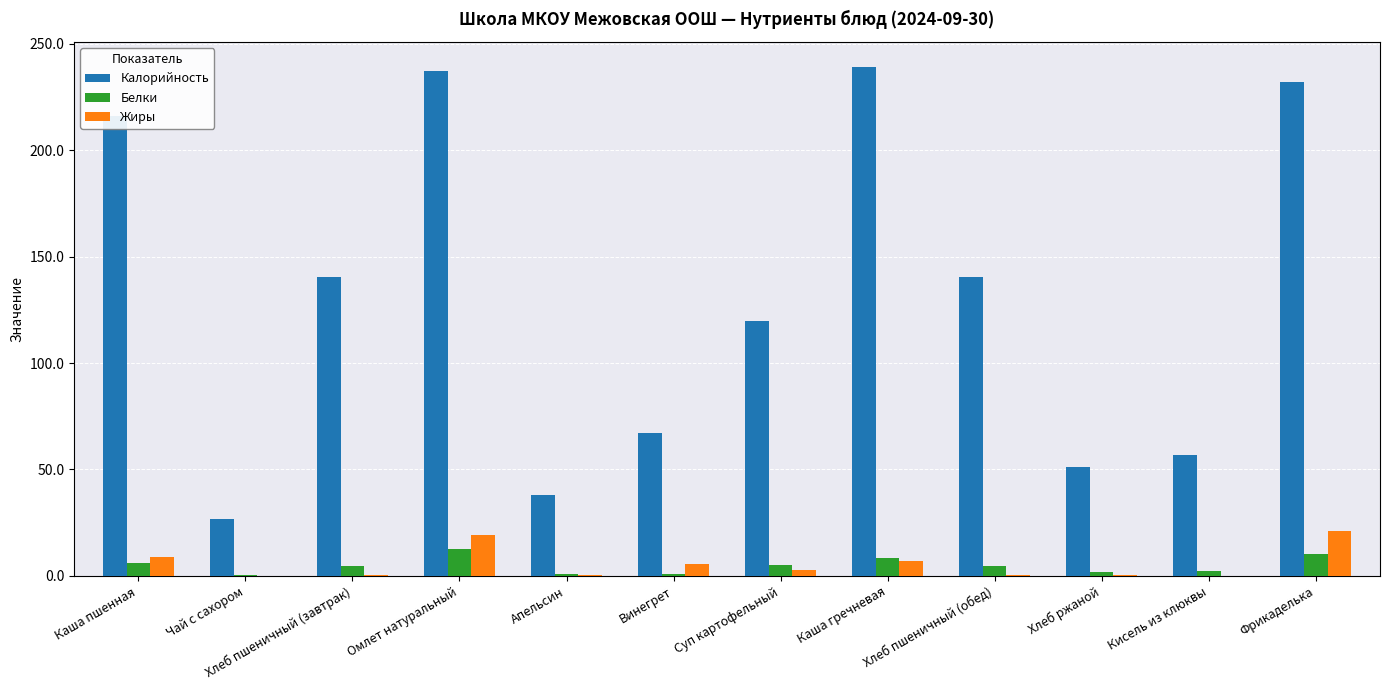

The value of Белки at Суп картофельный is 5.2. True or false?

True